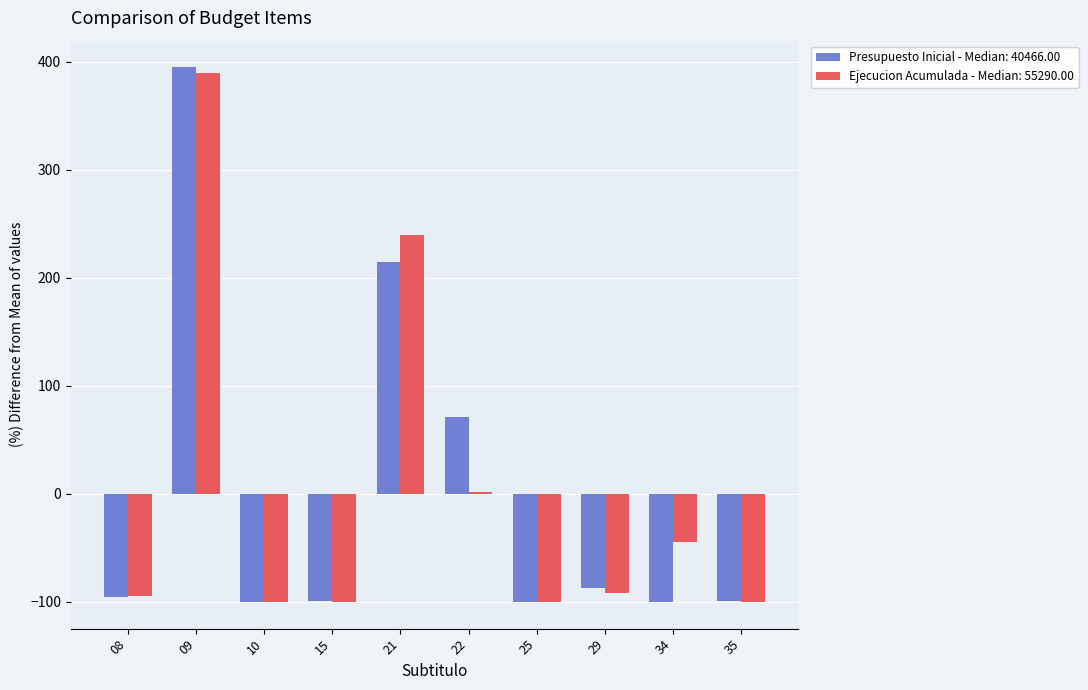

Count the number of categories in the chart.

10